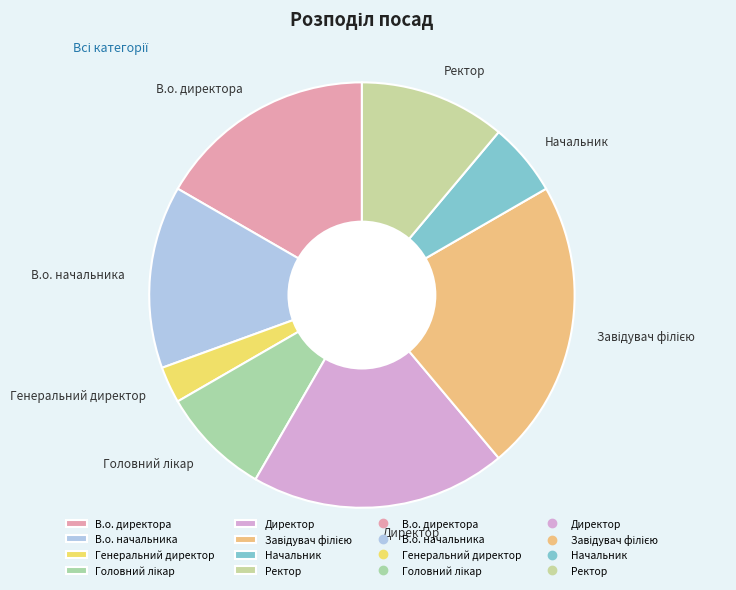

Does any single category account for the majority?

No